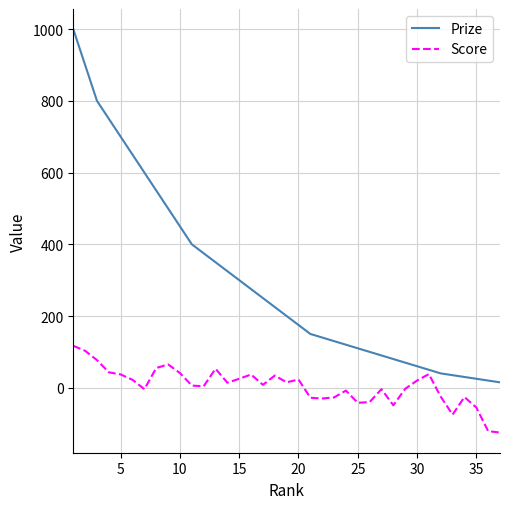

Which series has the widest spread of values?

Prize